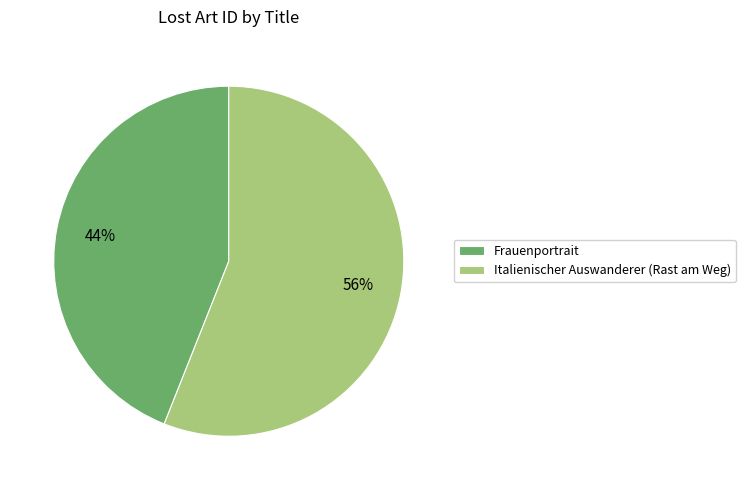

What is the ratio of the value at Italienischer Auswanderer (Rast am Weg) to the value at Frauenportrait?

1.3